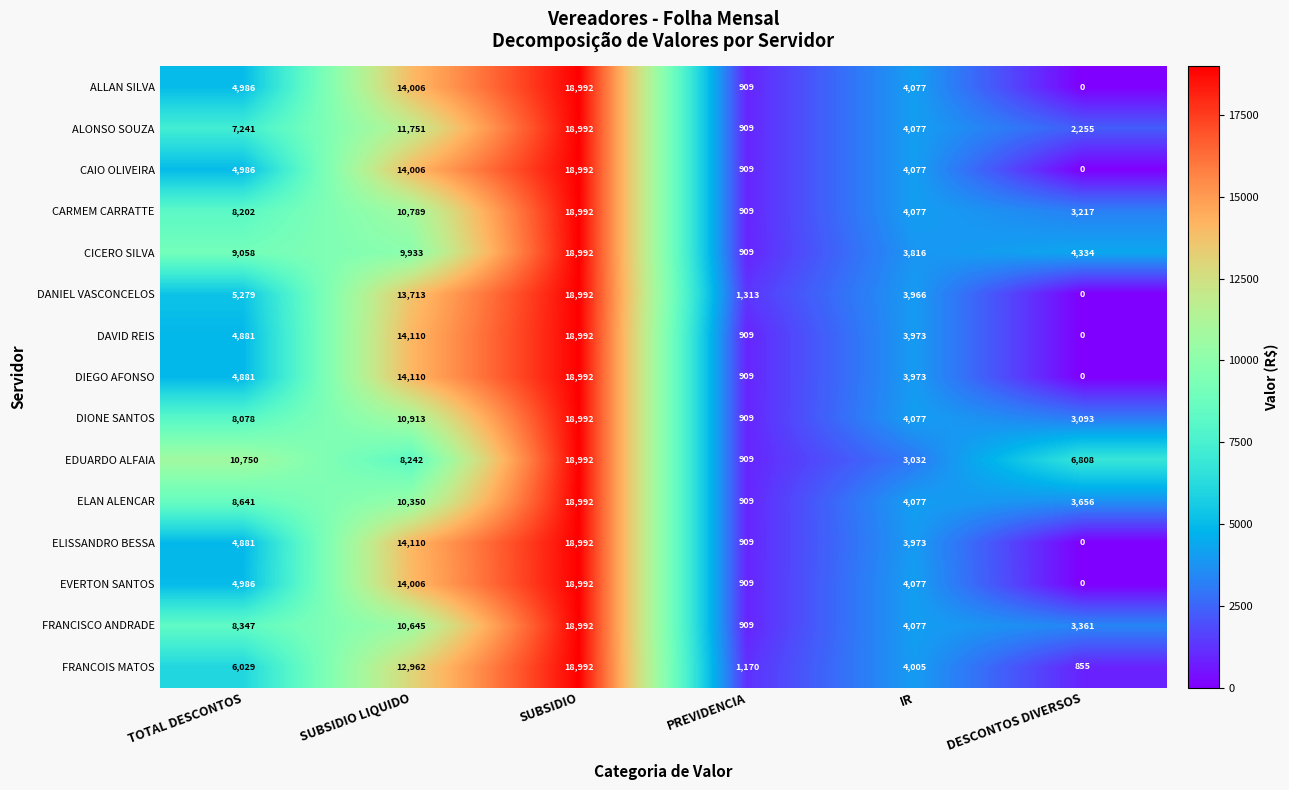

What is the average value of the ELISSANDRO BESSA series?

7144